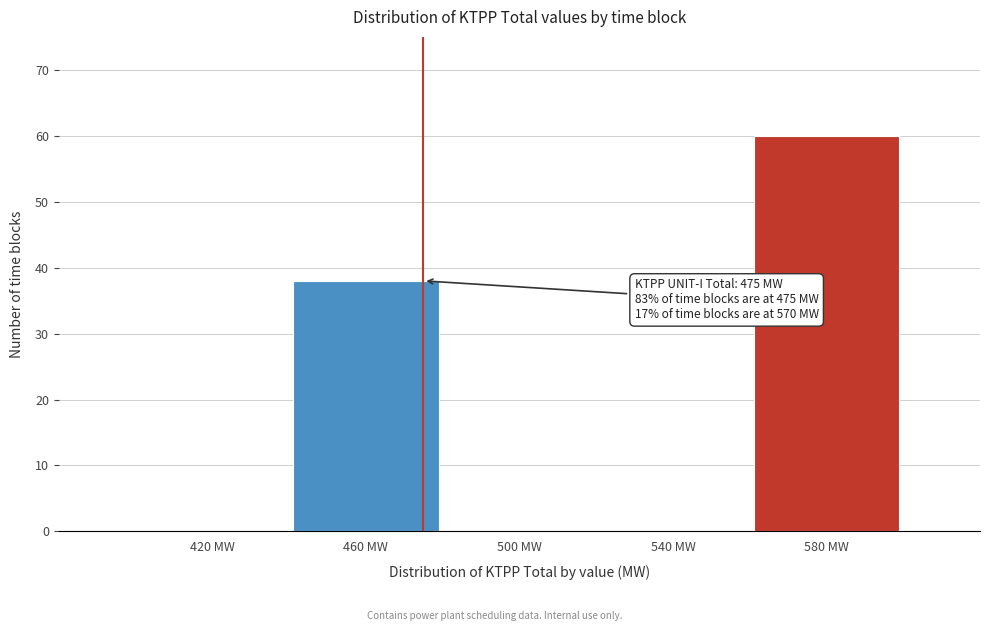

Reading left to right, list all the values displayed in this chart.

420 MW=0	460 MW=38	500 MW=0	540 MW=0	580 MW=60